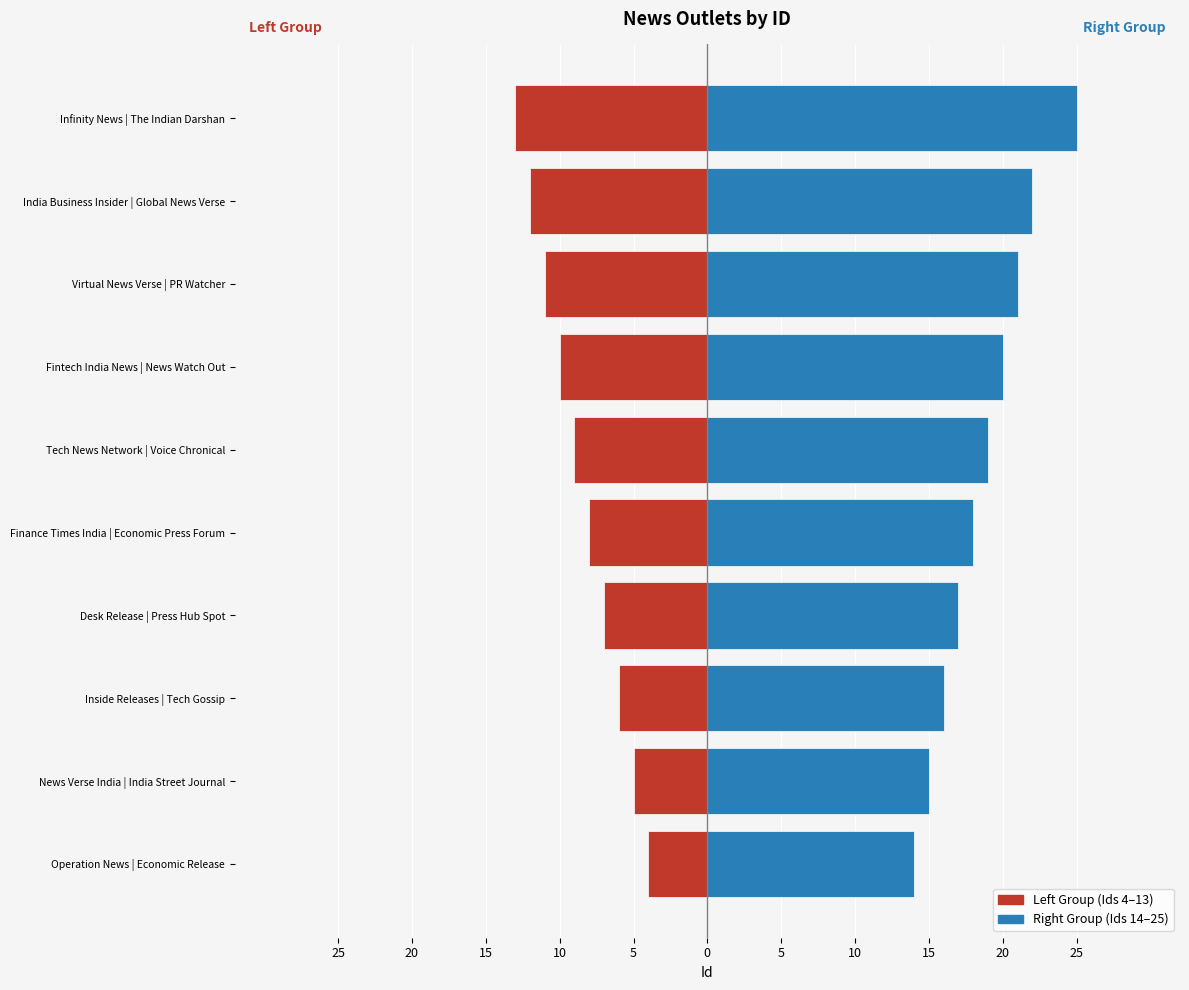

Is it true that Right Group equals 15 at Infinity News | The Indian Darshan?

False